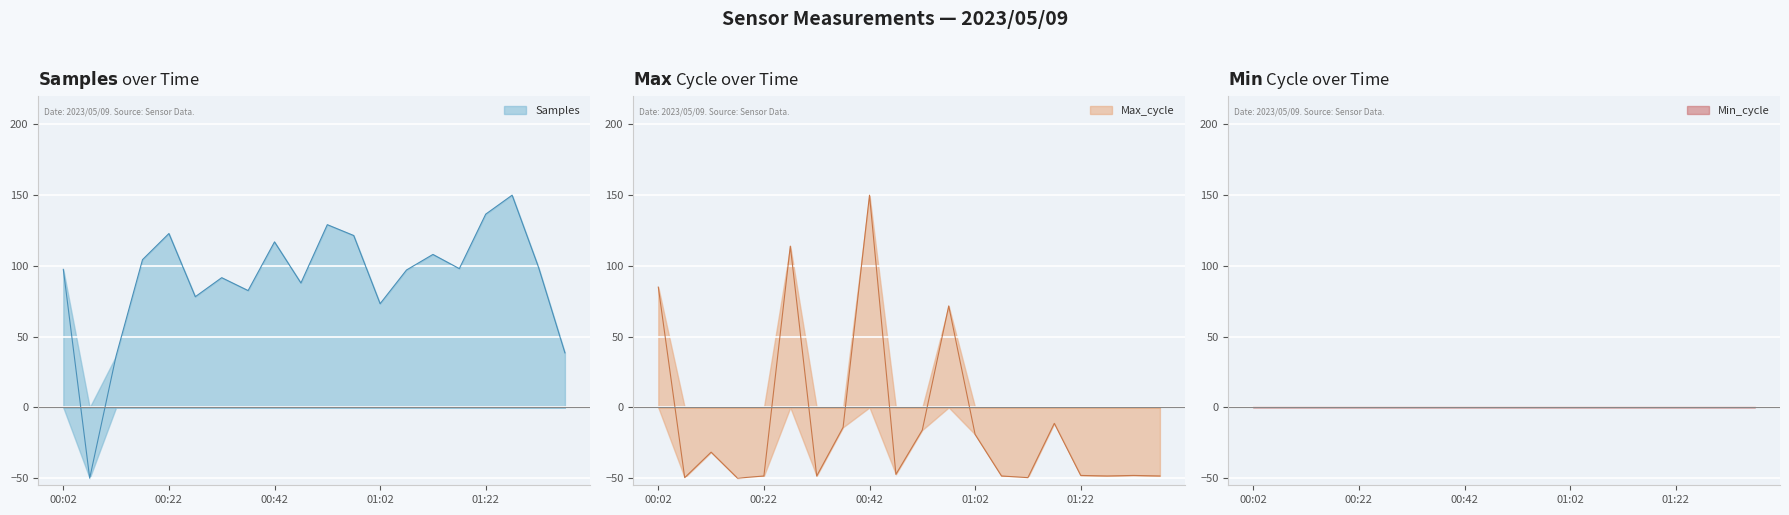

What is the total value across all series at 00:47?

40.7